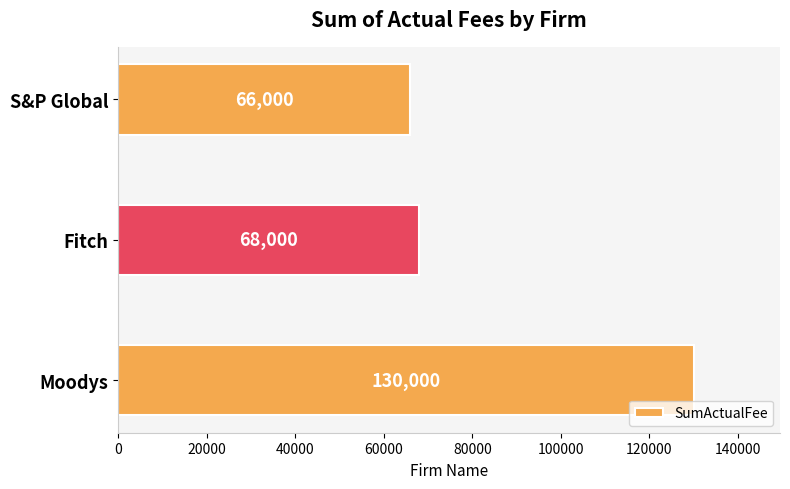

List the labels in order of value, largest first.

Moodys, Fitch, S&P Global